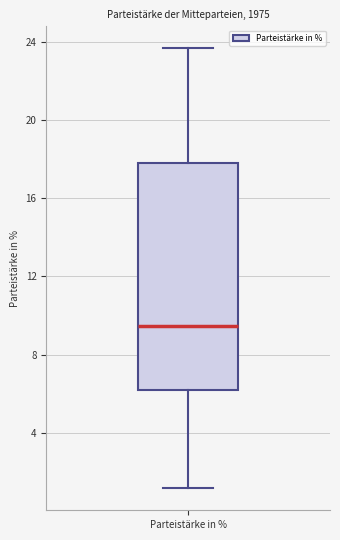

Read this box plot against the y-axis: the position of the median line, the range covered by the box, and the ends of both whiskers. The values are not printed on the chart, so give them approximately, as read against the axis.

median 9.5, box 6.0 to 18.0, whiskers 1.0 to 23.5